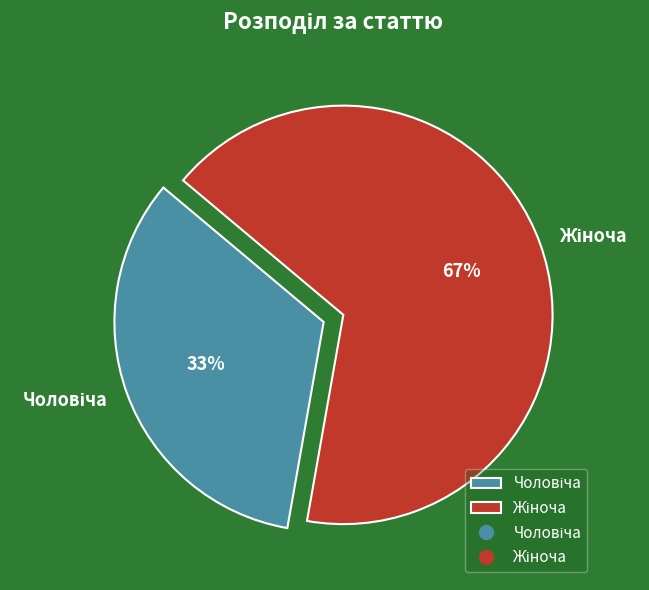

To the nearest percent, what is the average slice percentage?

50%